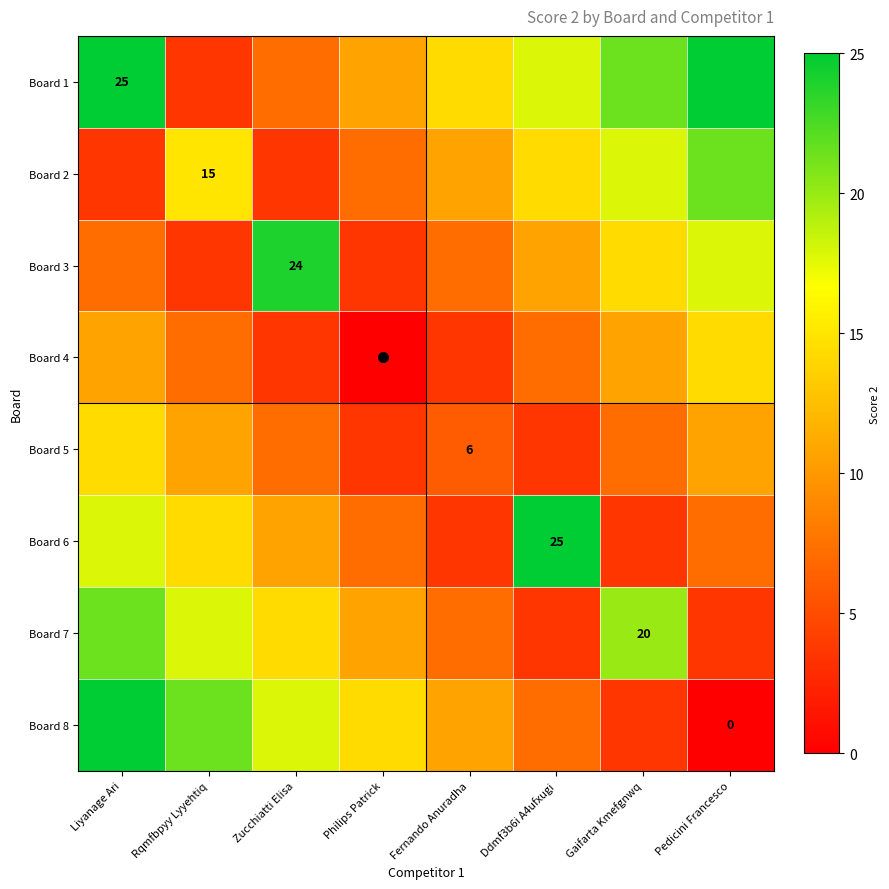

What is the spread (max minus min) of values at Liyanage Ari?

21.4